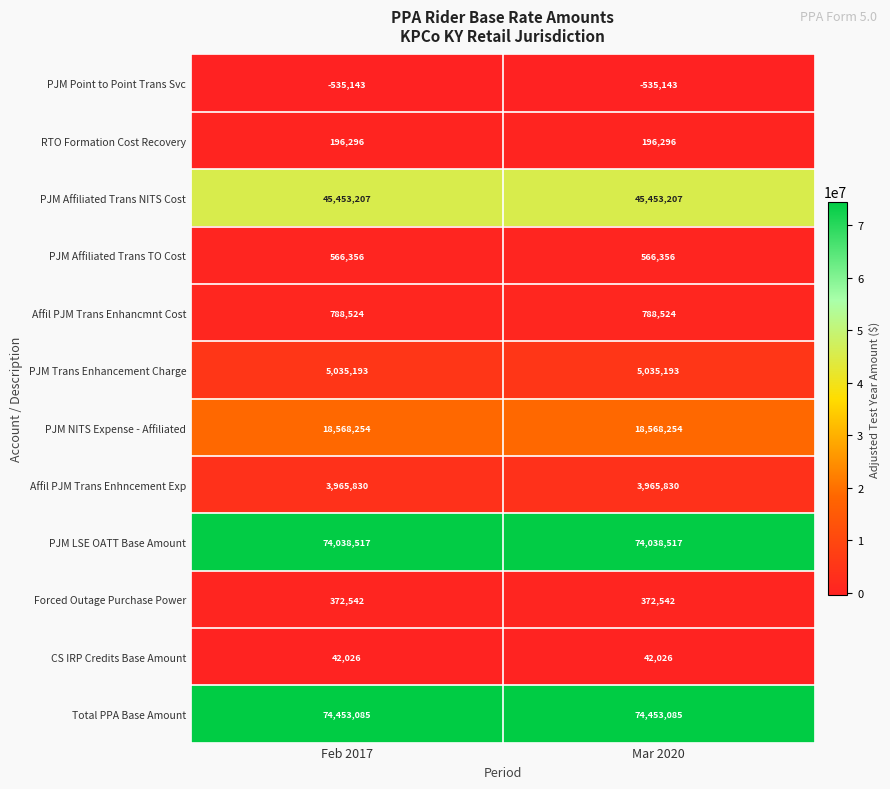

Reading left to right, list all the values displayed in this chart.

PJM Point to Point Trans Svc: -535143	-535143
RTO Formation Cost Recovery: 196296	196296
PJM Affiliated Trans NITS Cost: 45453207	45453207
PJM Affiliated Trans TO Cost: 566356	566356
Affil PJM Trans Enhancmnt Cost: 788524	788524
PJM Trans Enhancement Charge: 5035193	5035193
PJM NITS Expense - Affiliated: 18568254	18568254
Affil PJM Trans Enhncement Exp: 3965830	3965830
PJM LSE OATT Base Amount: 74038517	74038517
Forced Outage Purchase Power: 372542	372542
CS IRP Credits Base Amount: 42026	42026
Total PPA Base Amount: 74453085	74453085